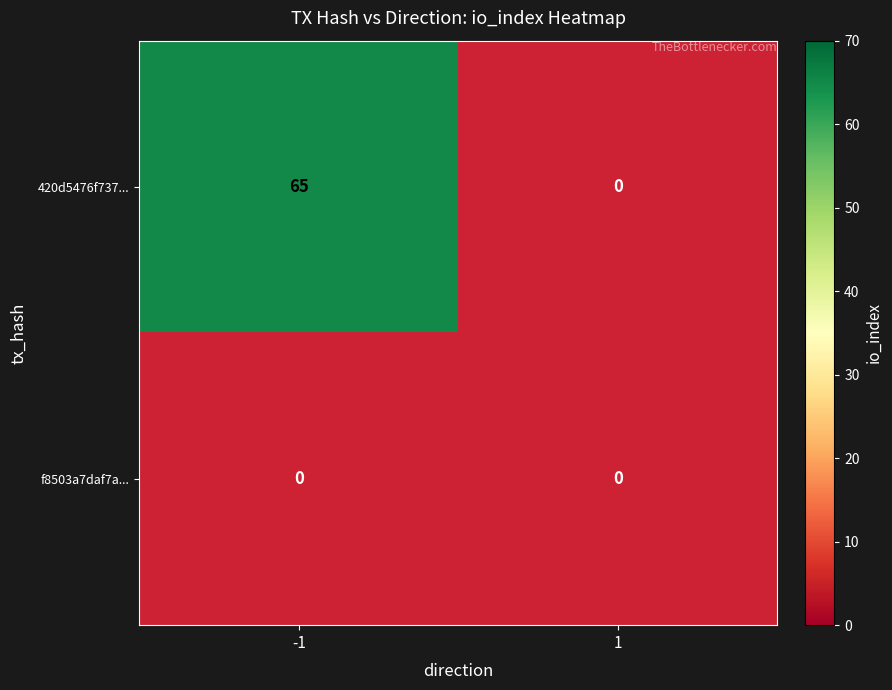

Which series has the widest spread of values?

420d5476f737f7af10cfbb2ea093301bc35595f